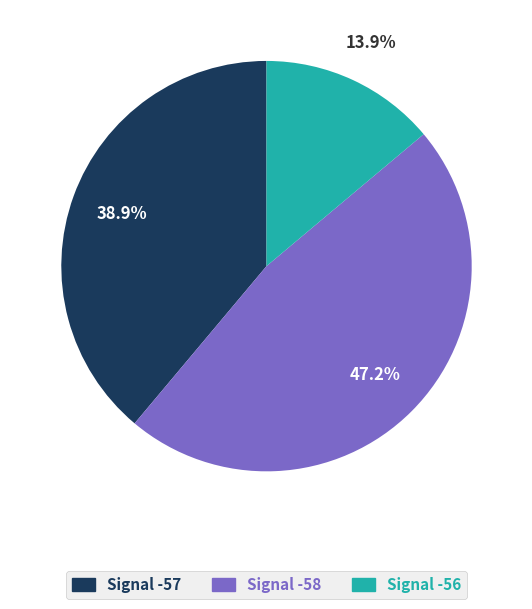

What is the largest slice in the pie chart?

Signal -58